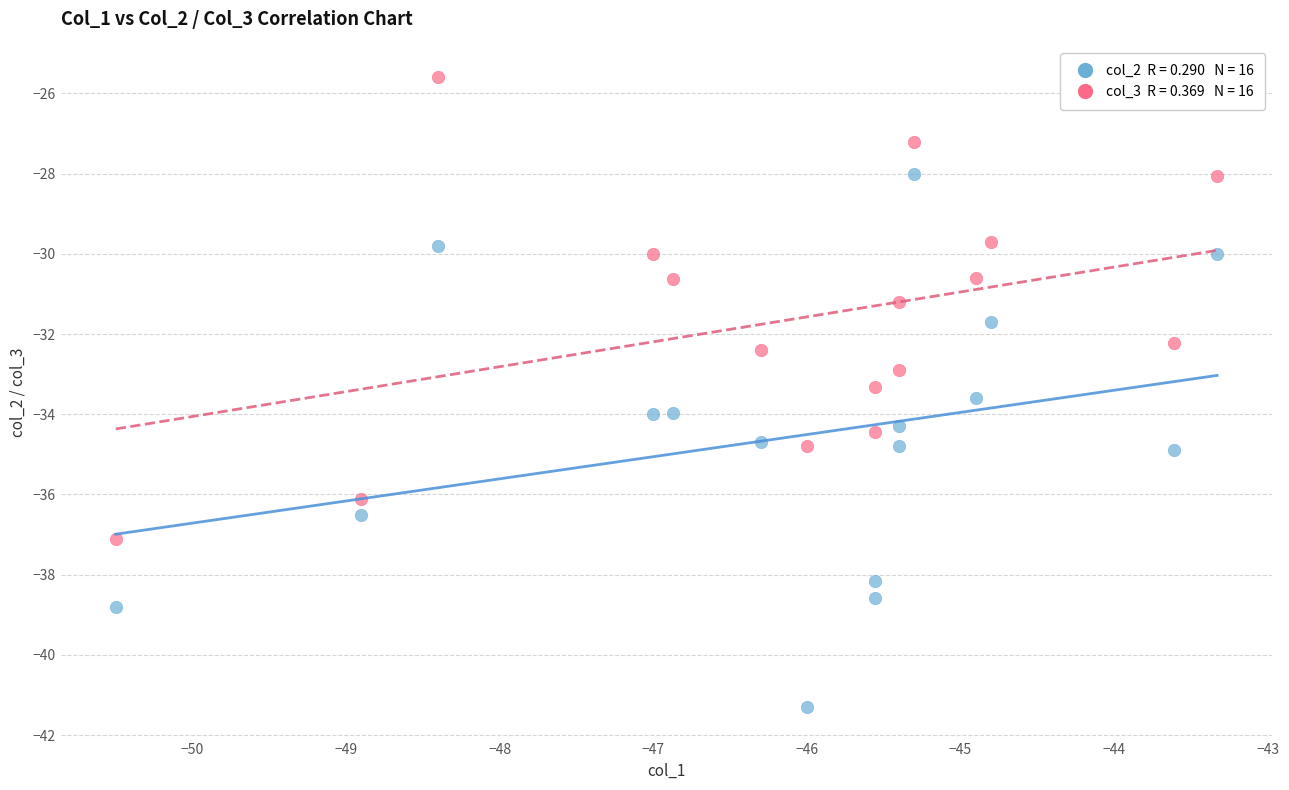

Across all data points, what is the range of X values (max minus min)?

7.2